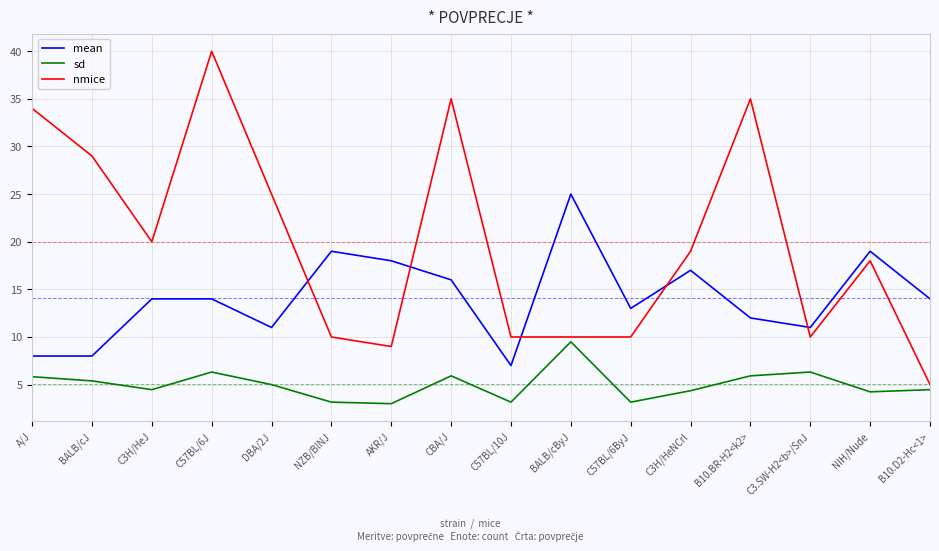

The nmice series shows 7.8 at C3H/HeJ. True or false?

False